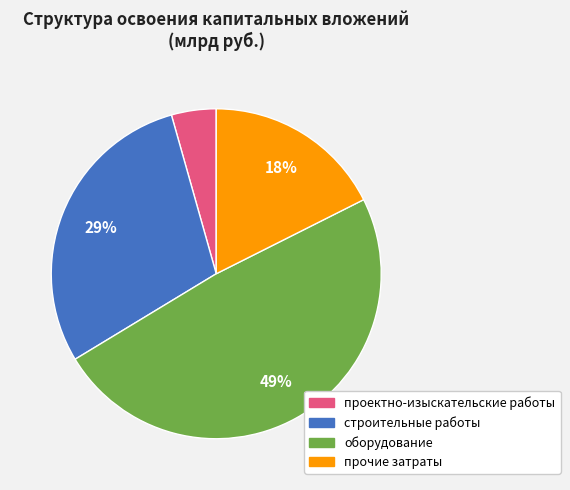

Is there a majority slice in this chart?

No